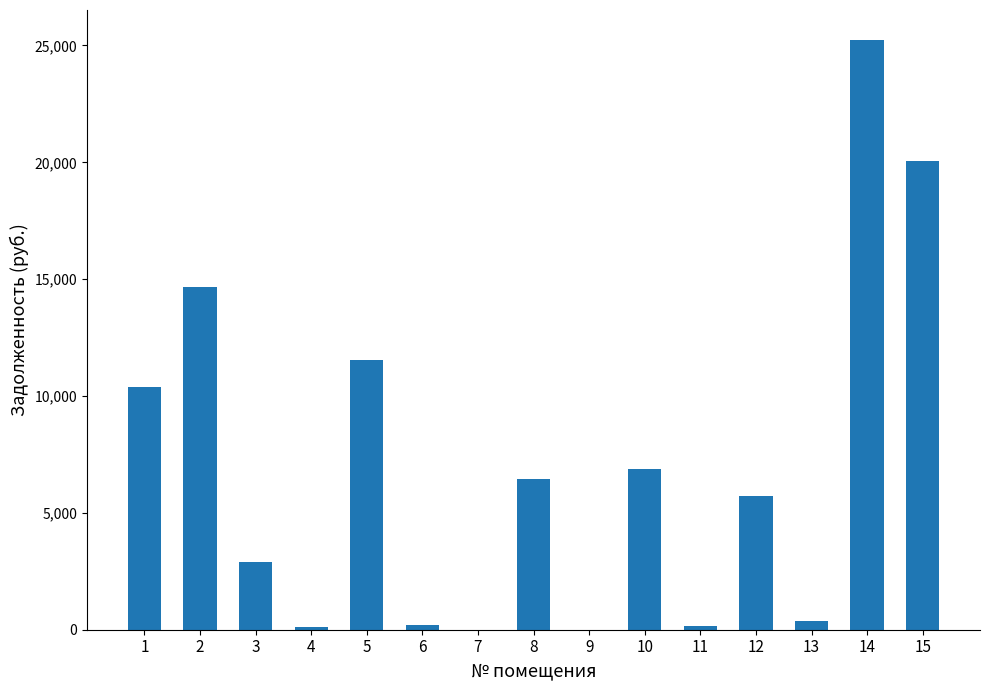

What is the sum of the values at 9 and 5?

11528.6